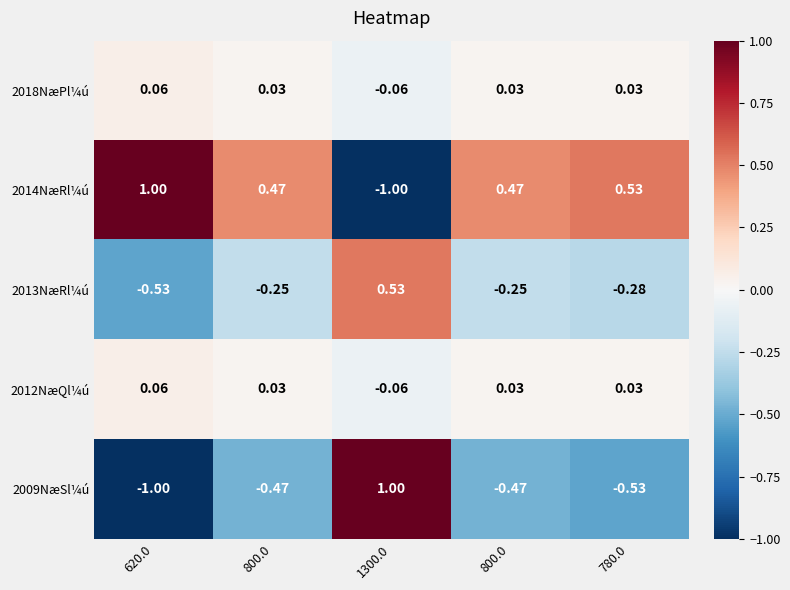

How many distinct data groups are displayed?

5